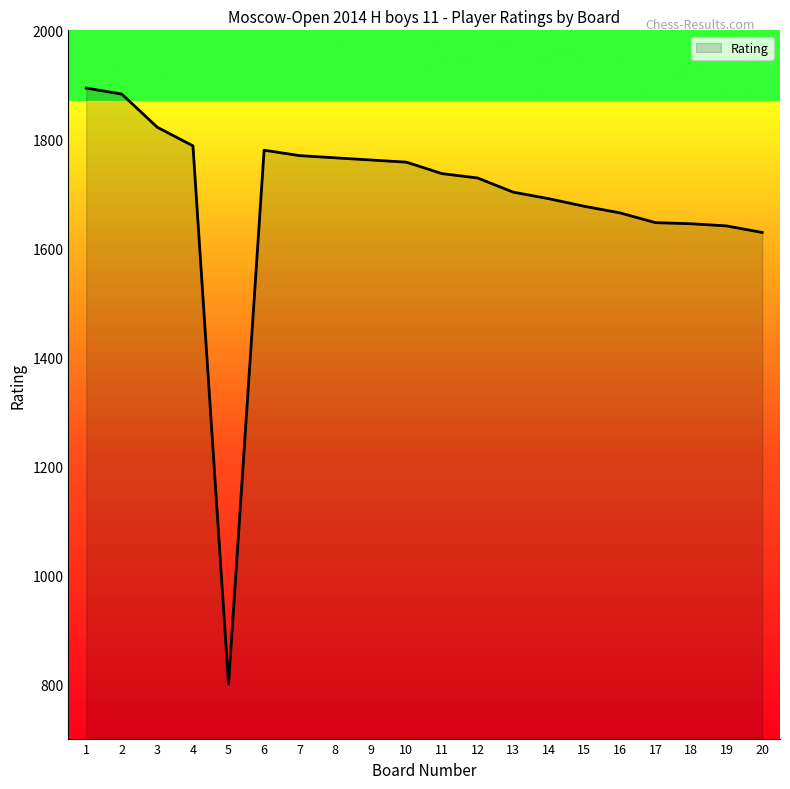

What is the change in value from 2 to 12?

-154